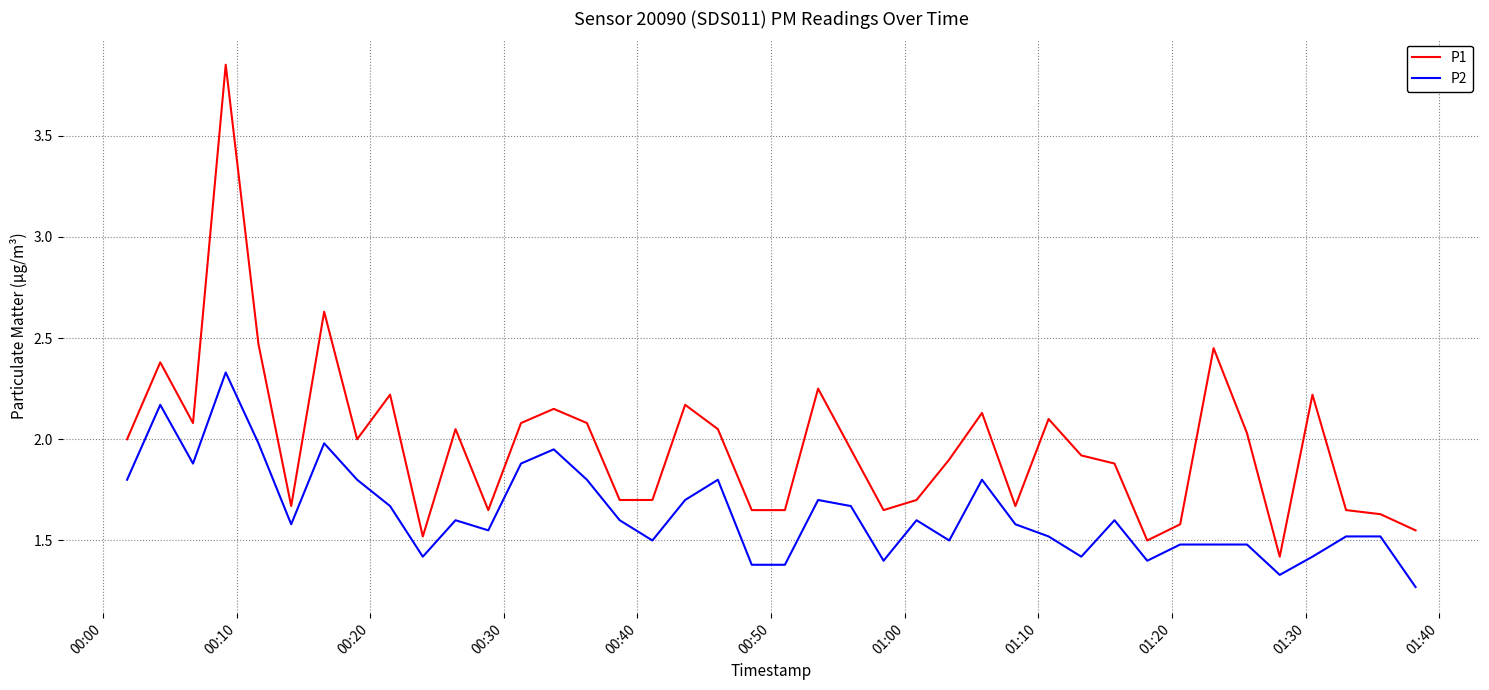

Does the chart have visible grid lines?

Yes